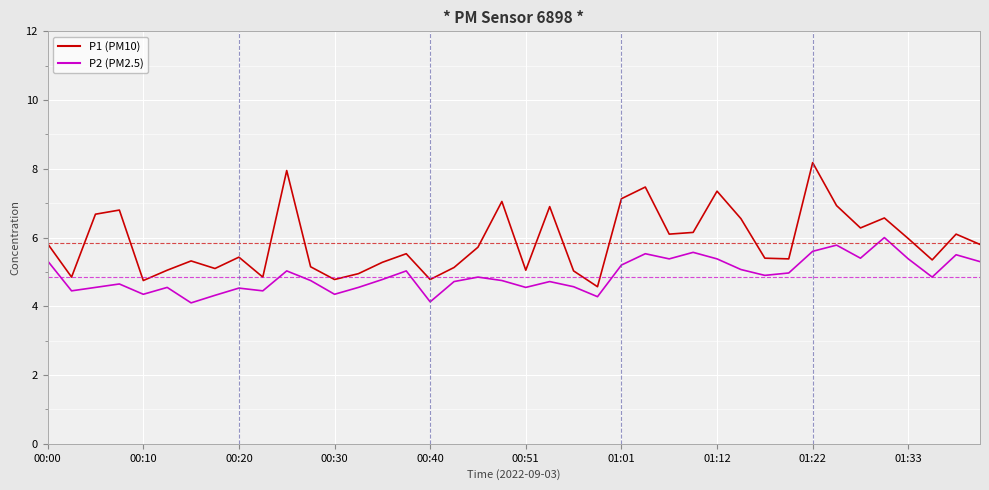

What is the greatest value displayed?

8.2